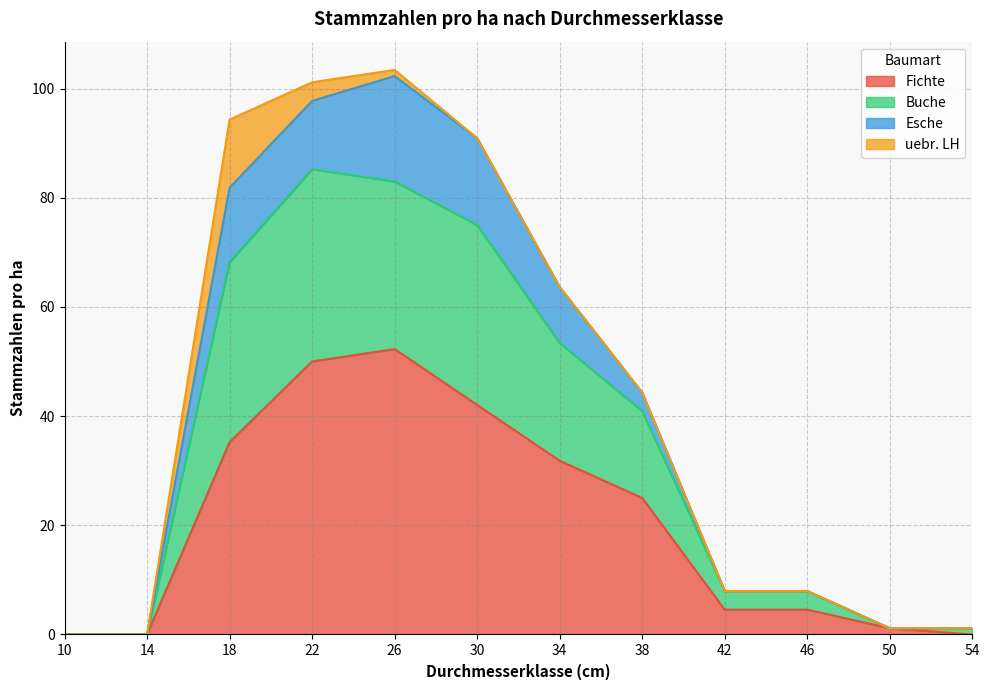

Does the chart display data point markers on the line(s)?

No